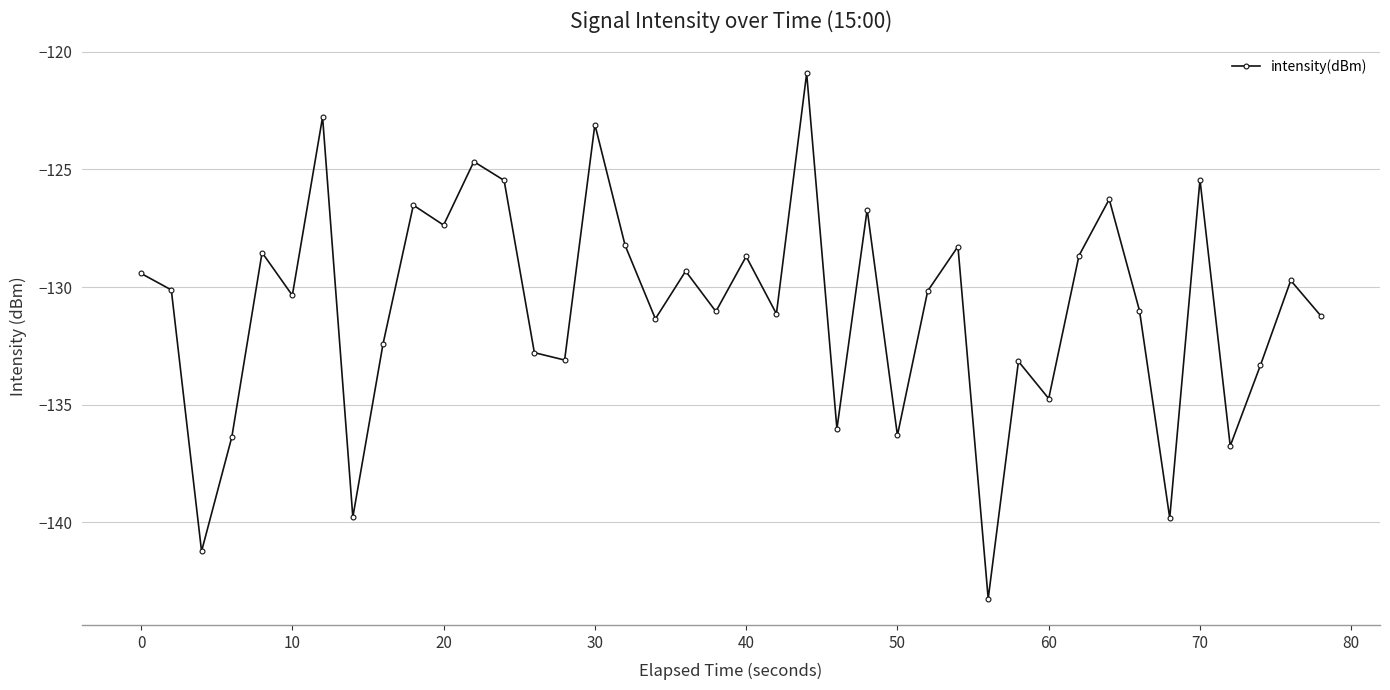

What is the smallest value displayed?

-143.2